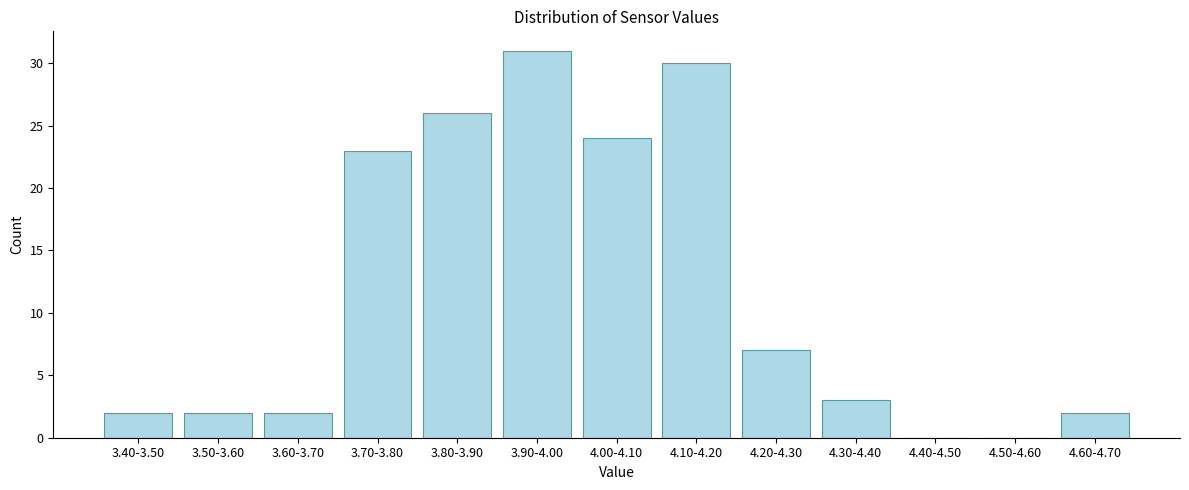

Reading right to left, what are all the values shown in this chart?

4.60-4.70=2	4.50-4.60=0	4.40-4.50=0	4.30-4.40=3	4.20-4.30=7	4.10-4.20=30	4.00-4.10=24	3.90-4.00=31	3.80-3.90=26	3.70-3.80=23	3.60-3.70=2	3.50-3.60=2	3.40-3.50=2